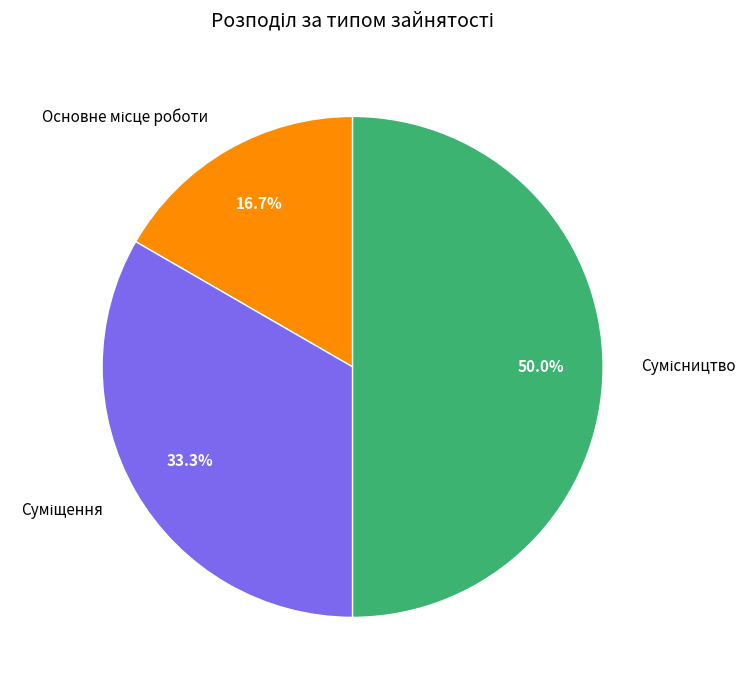

To the nearest percent, what is the average slice percentage?

33%